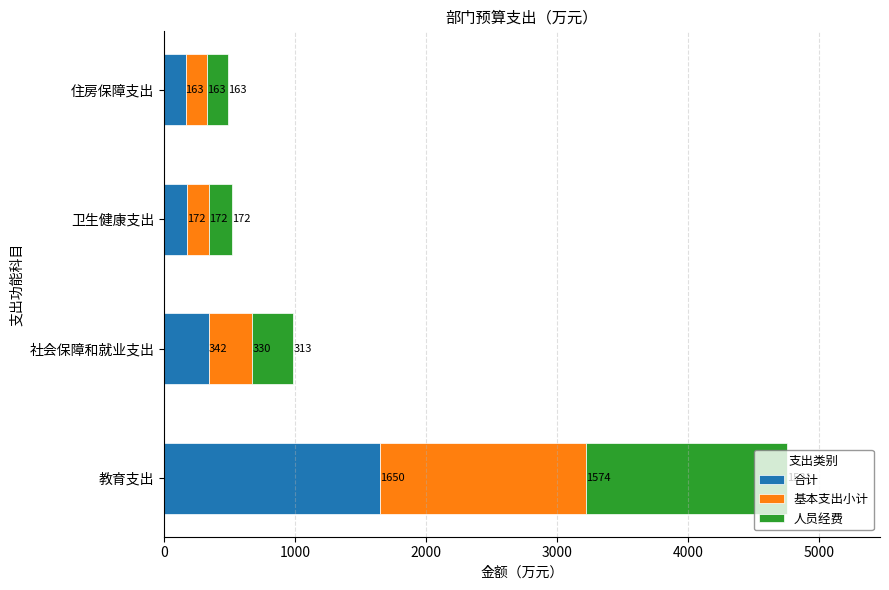

At which category is the sum across all series the highest?

教育支出